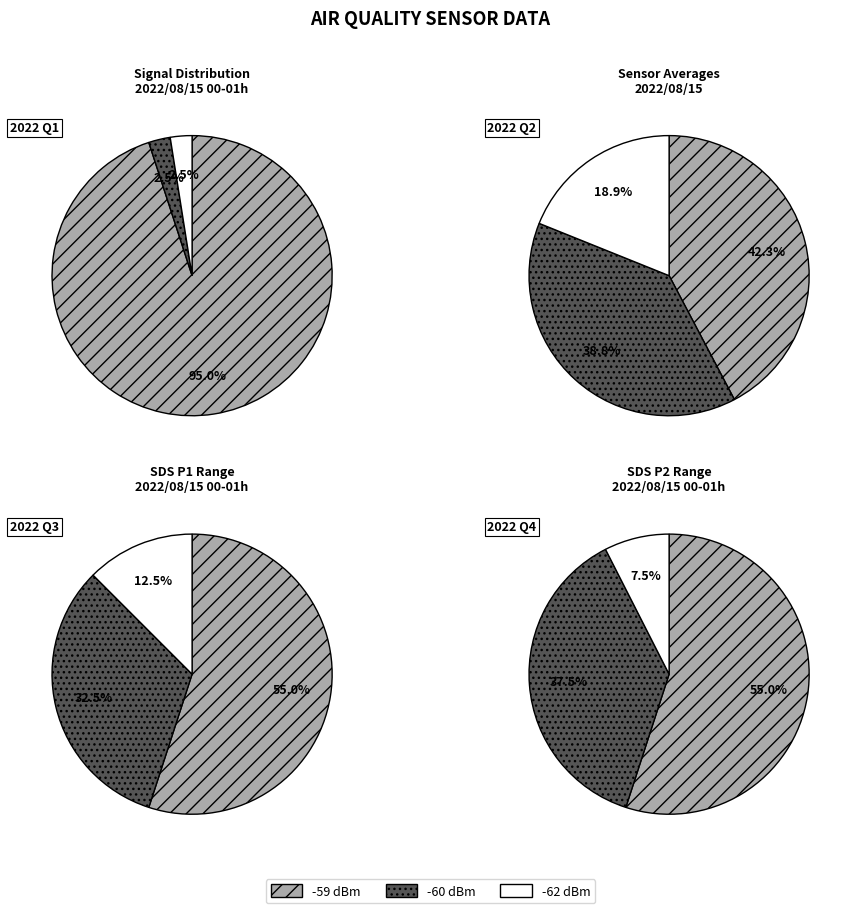

Does 19 represent more than half of the total?

No